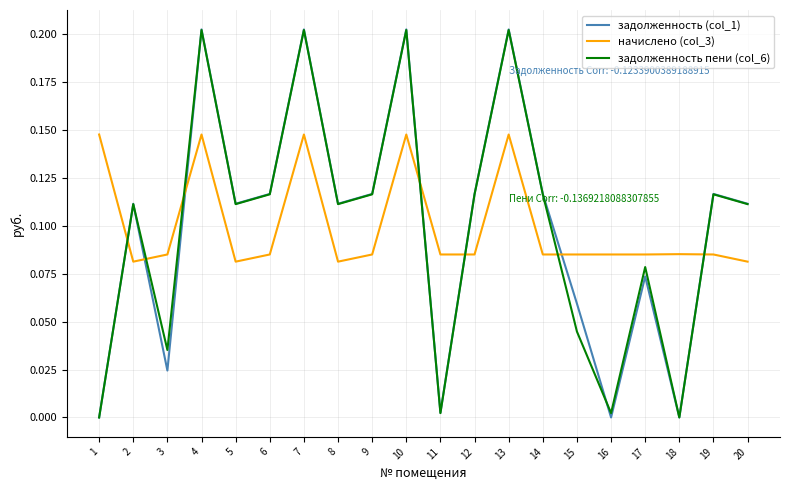

What is the total value across all series at 6?

0.3